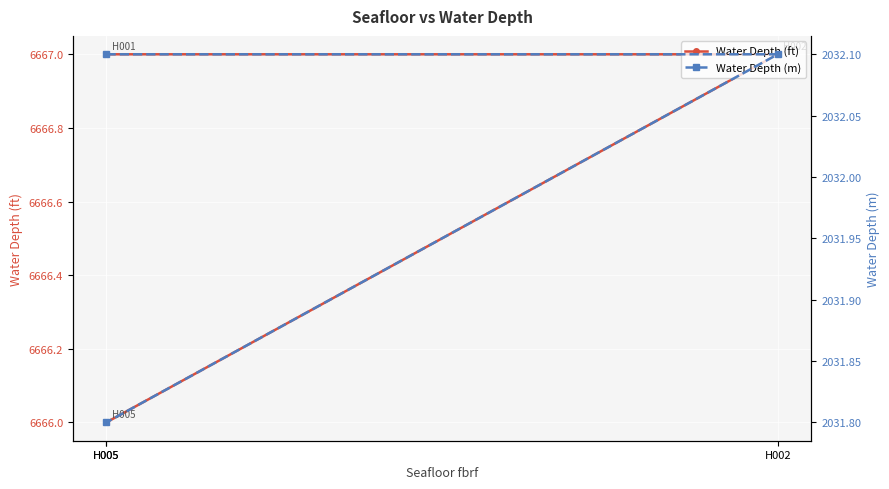

What is the average value of the Water Depth (m) series?

2032.0